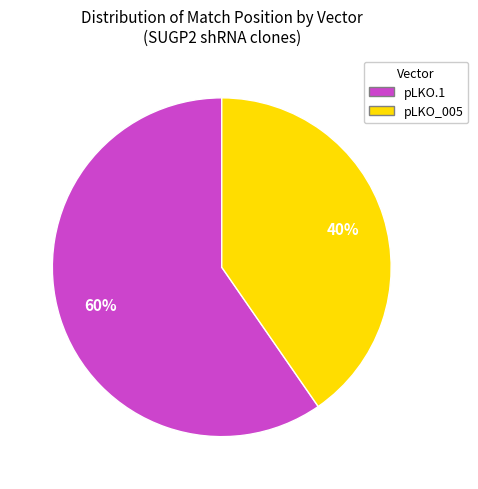

What is the smallest slice in the pie chart?

pLKO_005